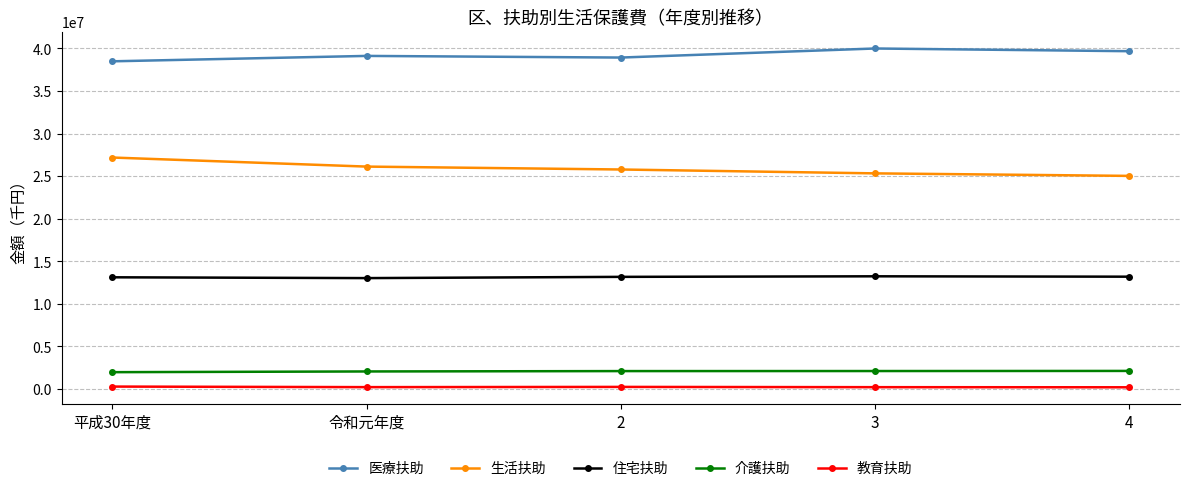

List the series in order of their peak value, highest first.

医療扶助, 生活扶助, 住宅扶助, 介護扶助, 教育扶助